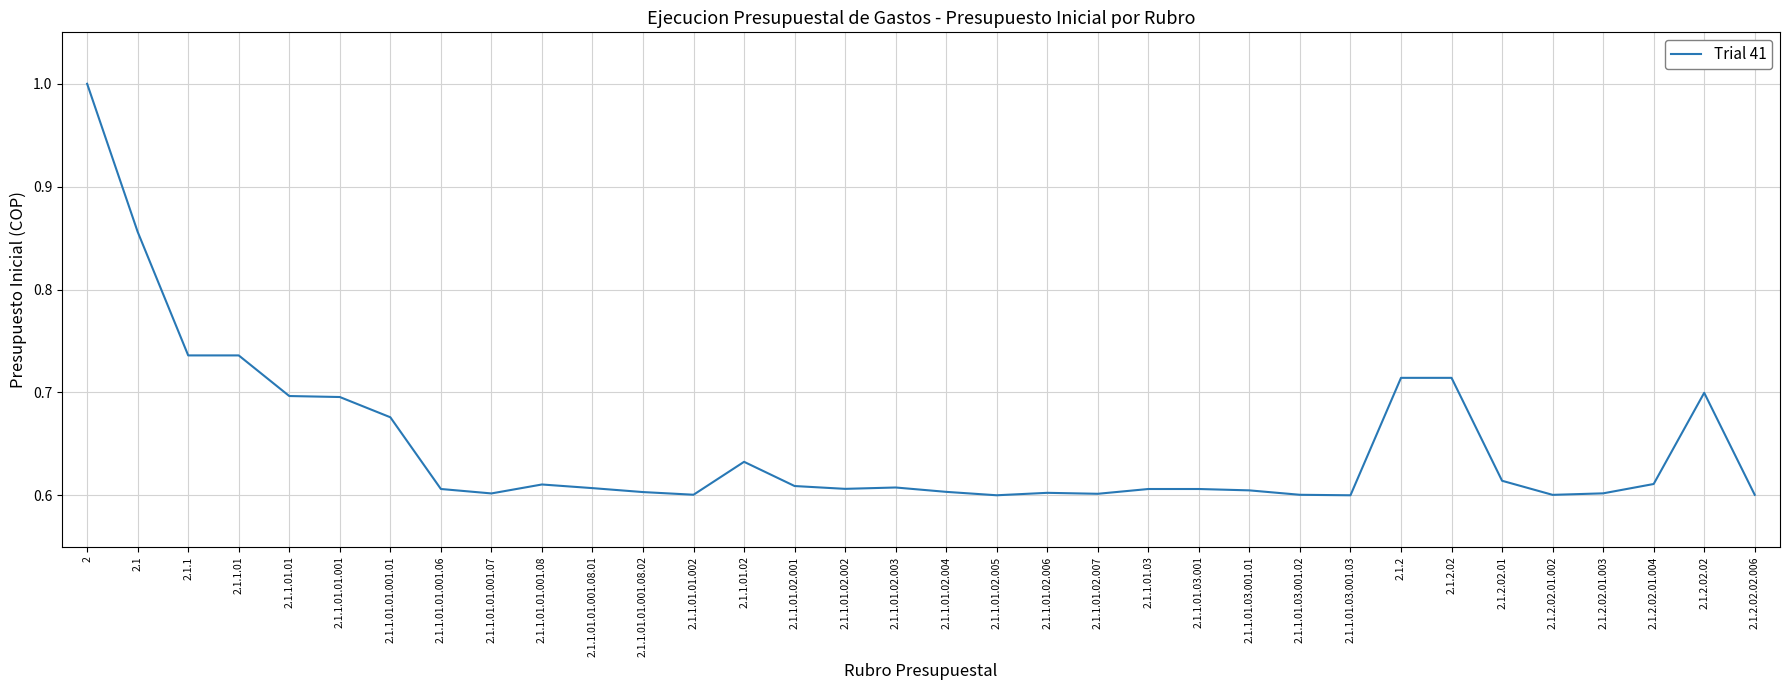

How many lines are shown in the chart?

1